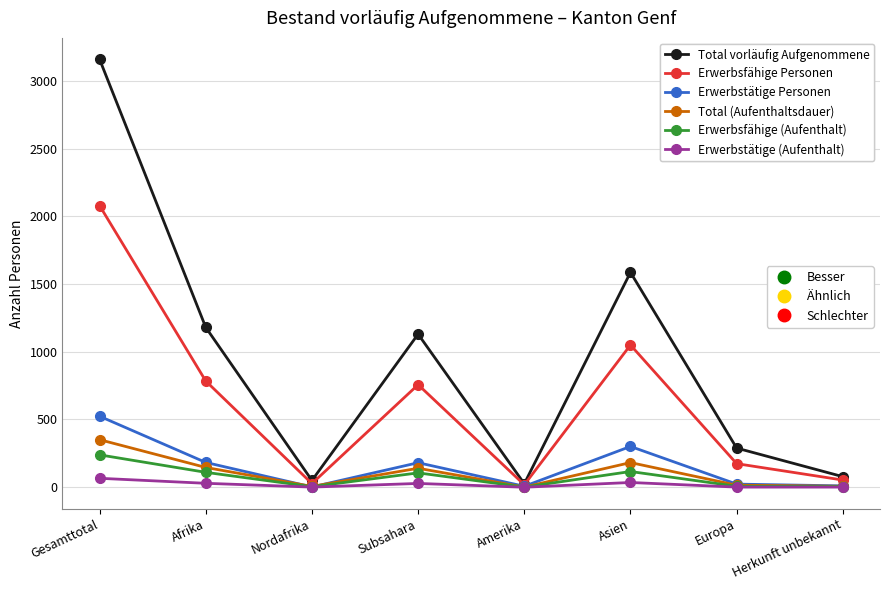

At which category is the sum across all series the highest?

Gesamttotal